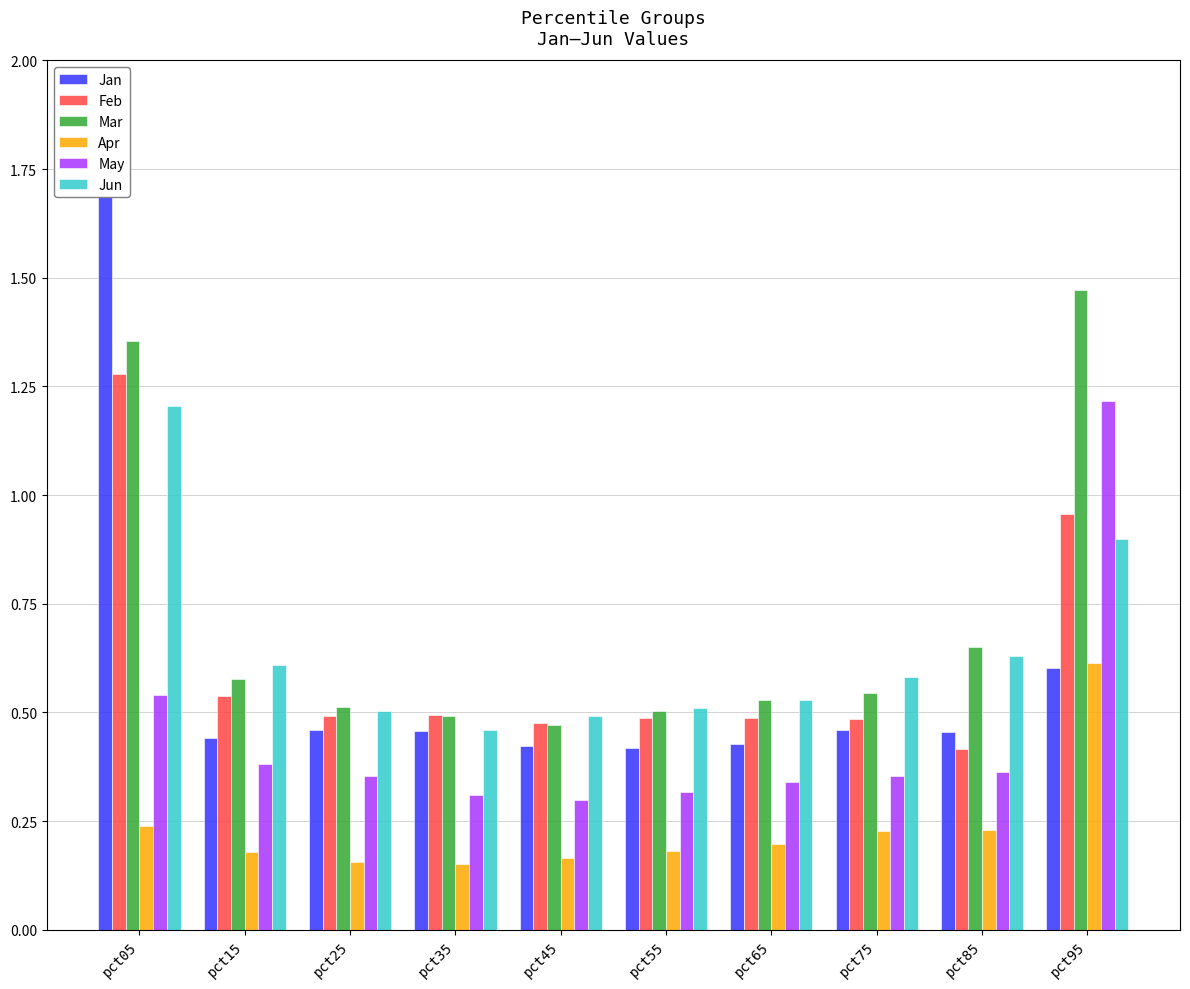

What is the value of the May bar at the 1st from the left?

0.5